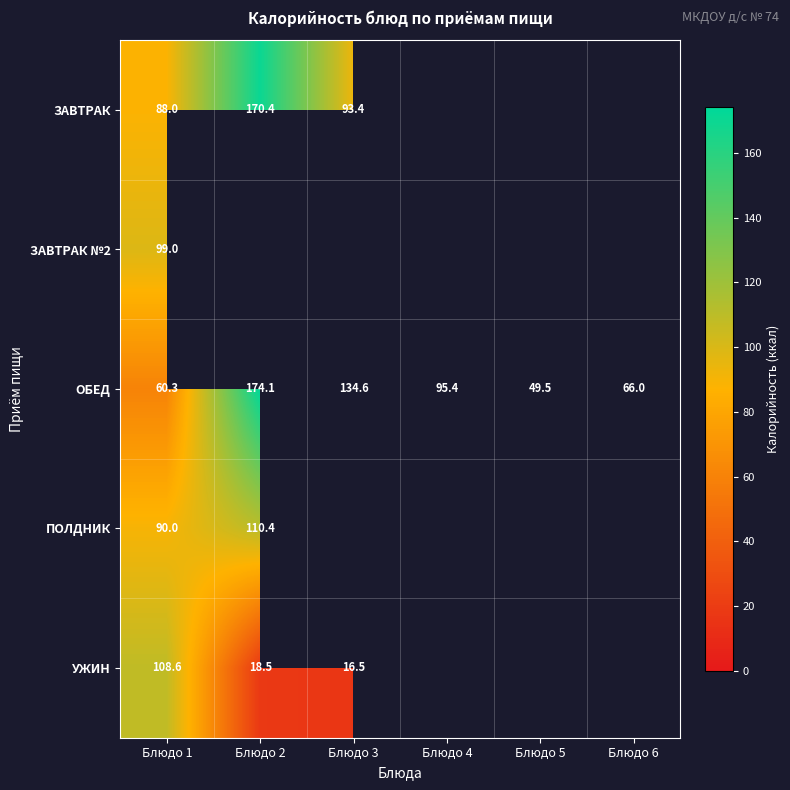

At which label does ОБЕД reach its minimum?

Блюдо 5